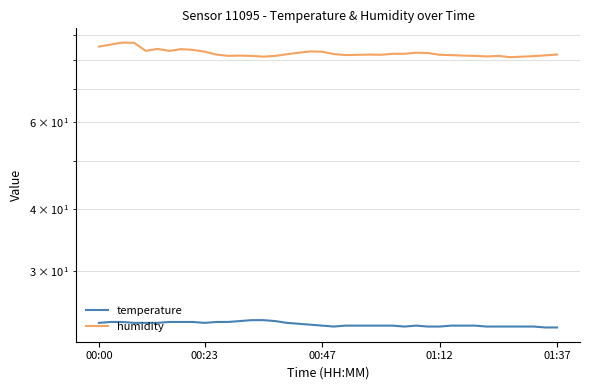

Is it true that temperature equals 23.8 at 15?

True